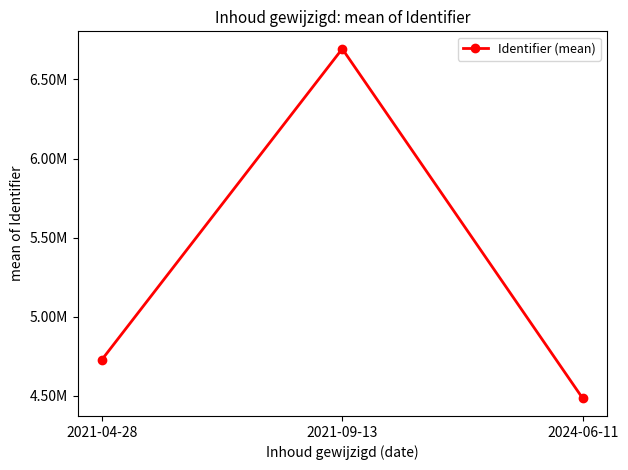

Reading left to right, transcribe all the data shown in this chart.

2021-04-28=4725479.2	2021-09-13=6694154.0	2024-06-11=4481320.3